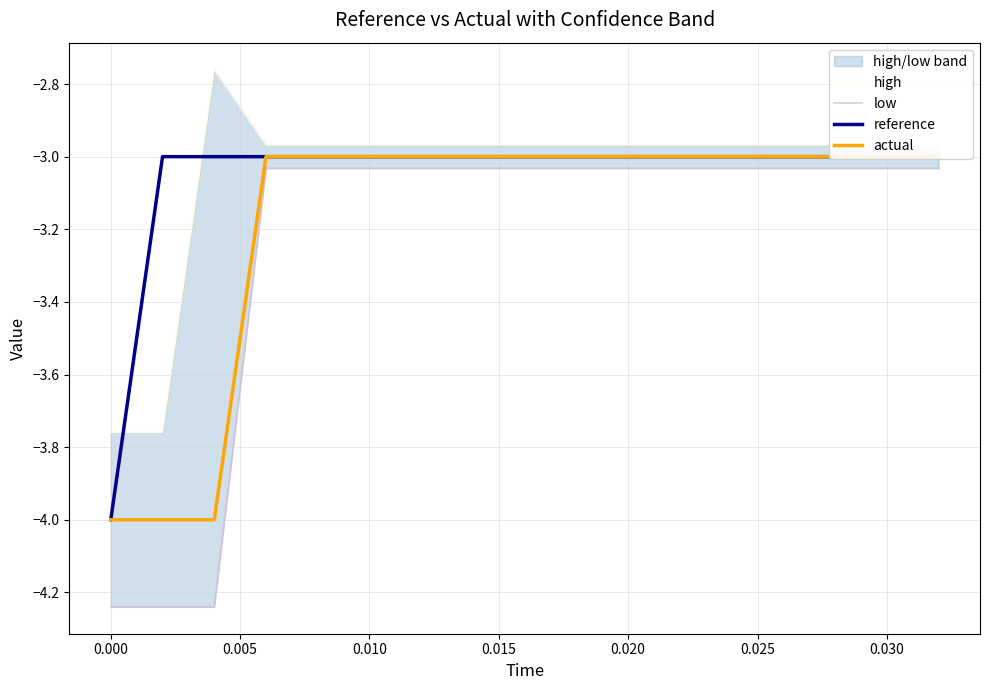

At 0.010, list the series in order from largest to smallest.

high, reference, actual, low